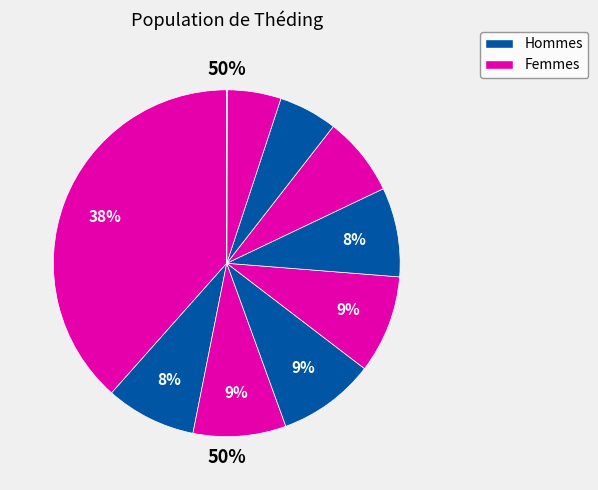

What is the change in value from pct05 to pct25?

-9.1